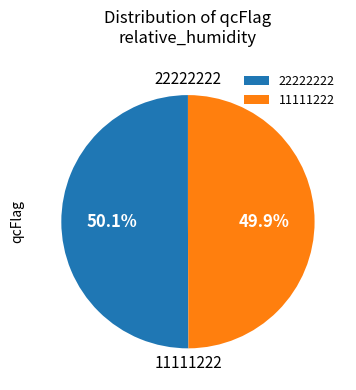

Does any single category account for the majority?

Yes